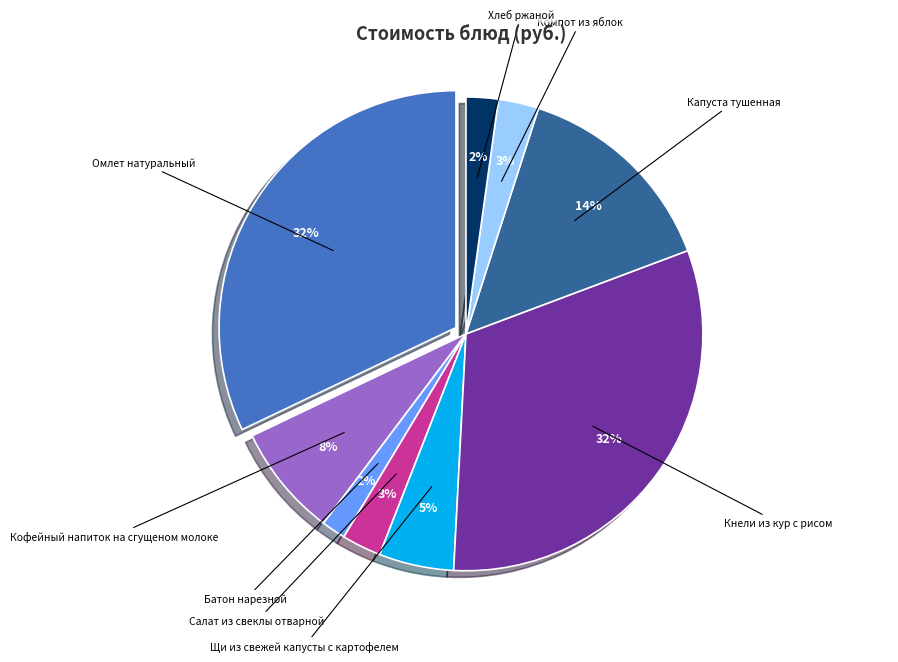

What is the change in value from Омлет натуральный to Хлеб ржаной?

-43.3